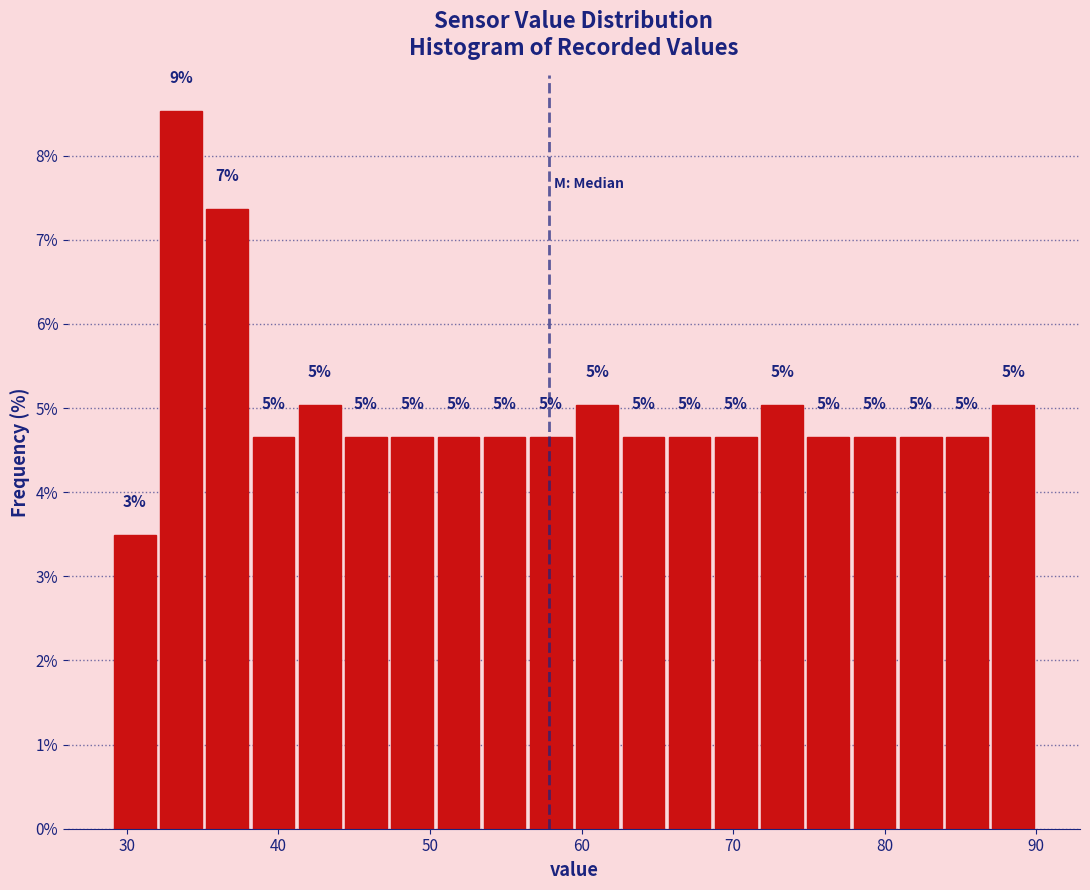

Read against the x-axis, roughly where is the centre of the tallest bar?

34